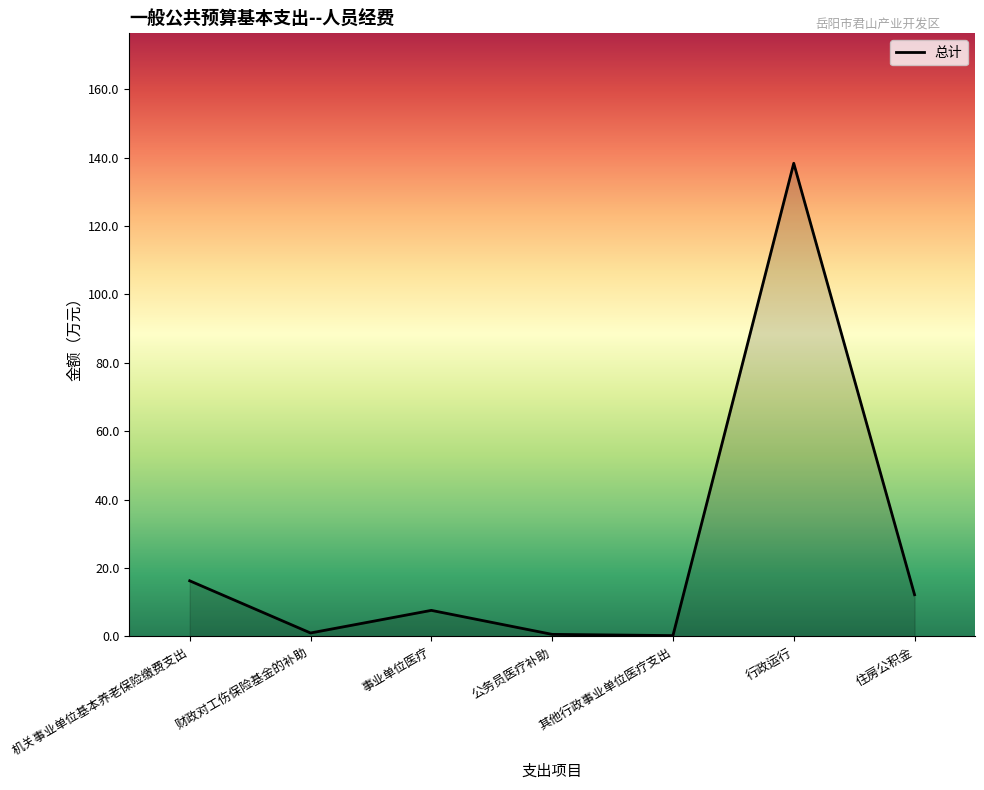

The value at 行政运行 is 138.4. True or false?

True